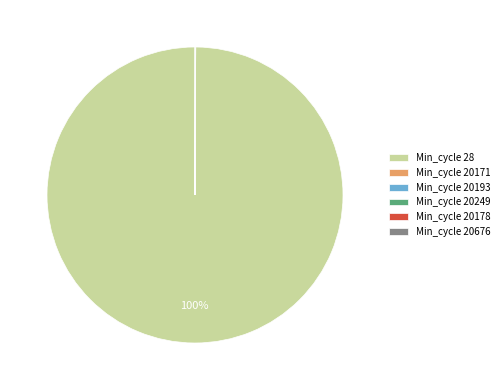

What is the largest slice in the pie chart?

Min_cycle 28